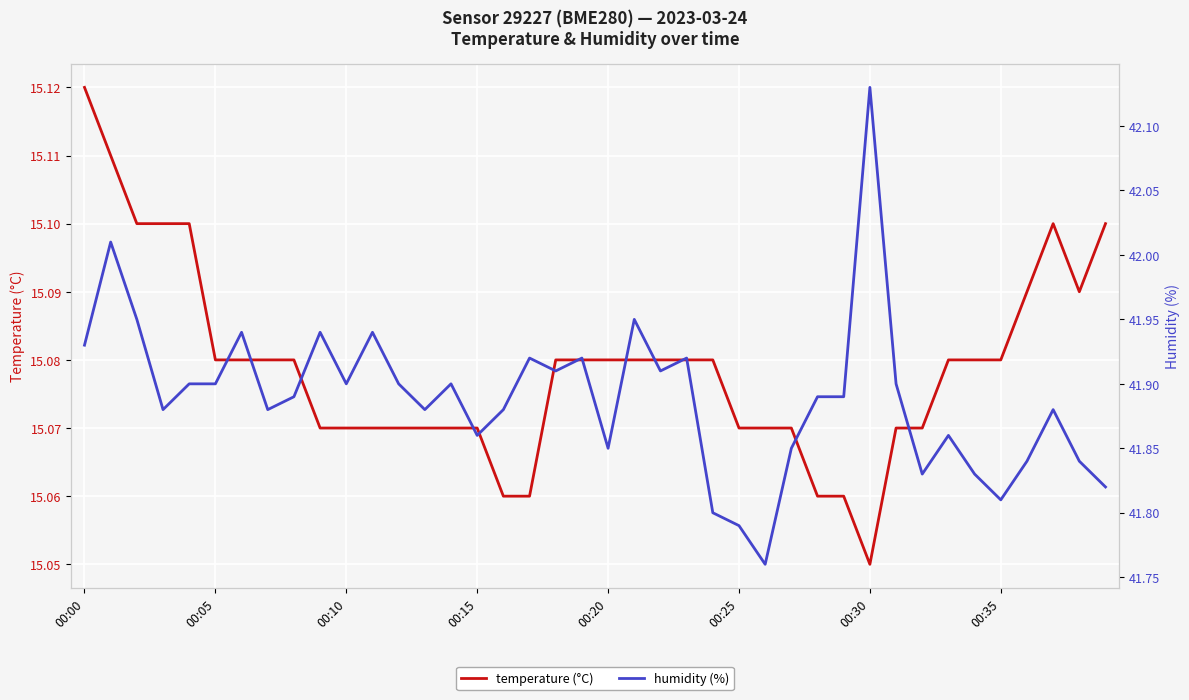

List the series in order of their overall mean, highest first.

humidity (%), temperature (°C)